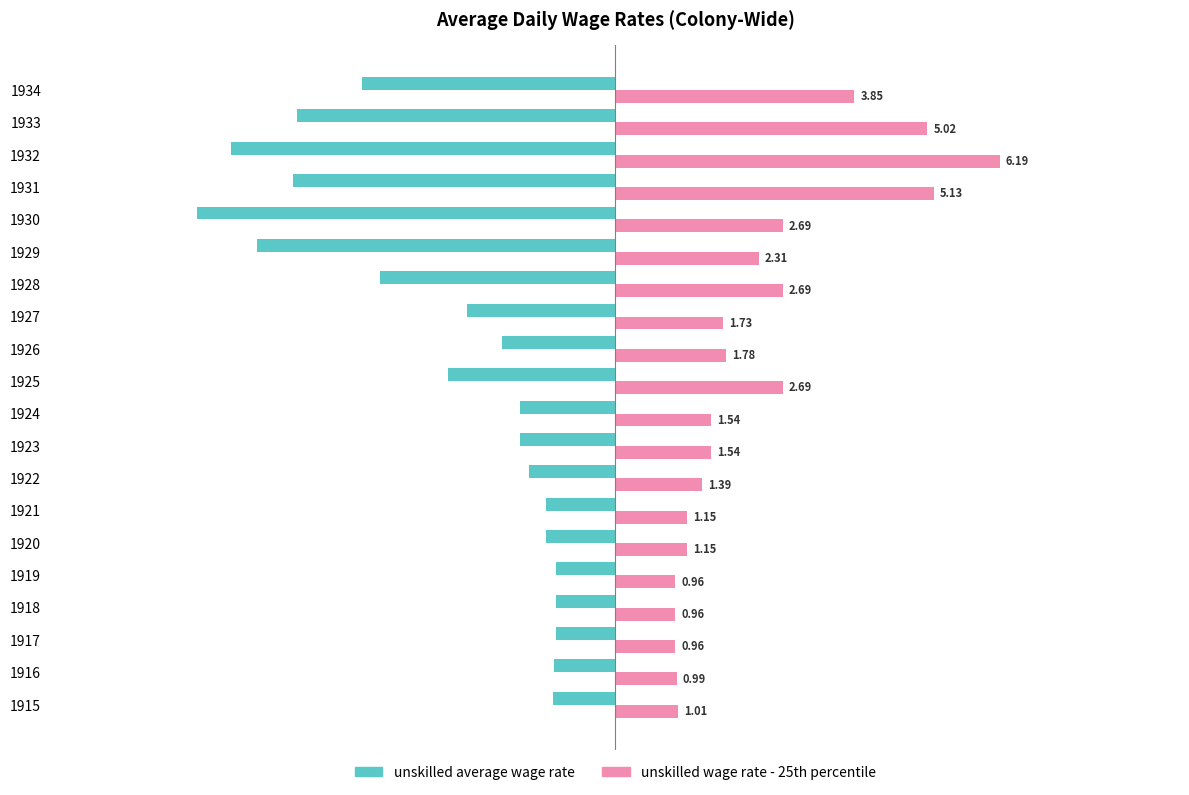

Which series has the widest spread of values?

unskilled average wage rate